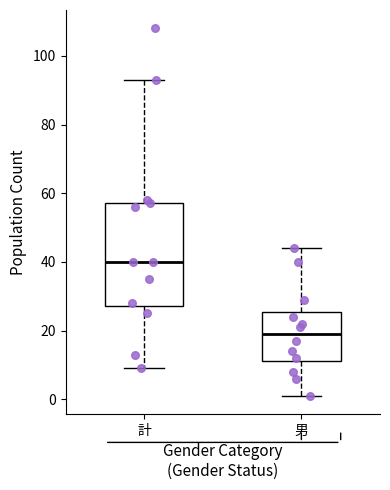

Comparing the boxes themselves (not the whiskers), which one is the tallest?

計